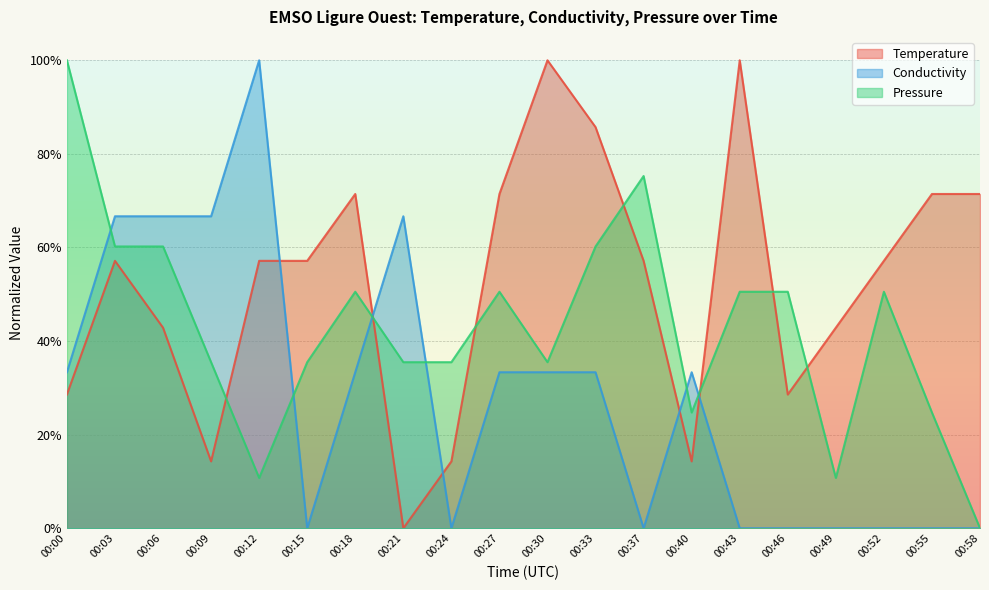

True or false: Pressure and Temperature intersect in this chart.

True